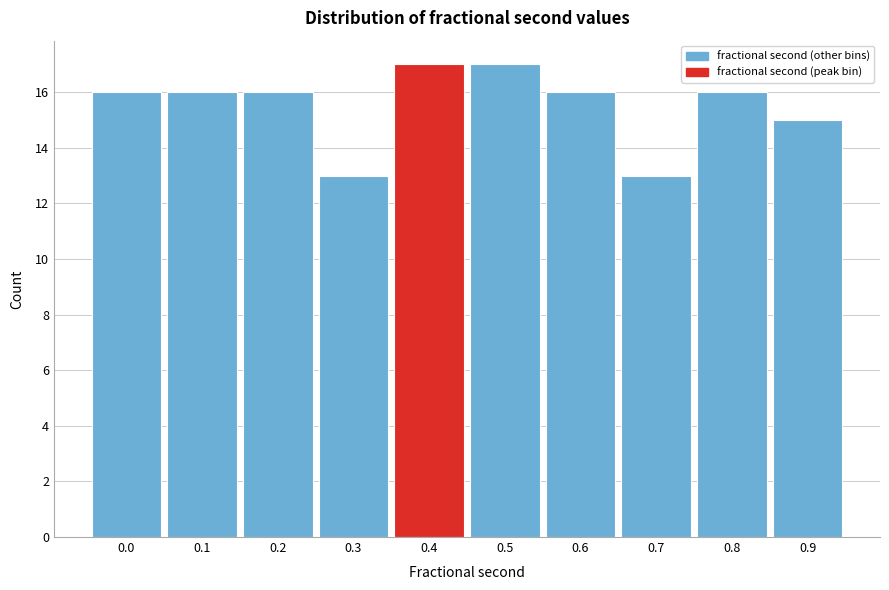

Reading left to right, what are all the values shown in this chart?

16	16	16	13	17	17	16	13	16	15